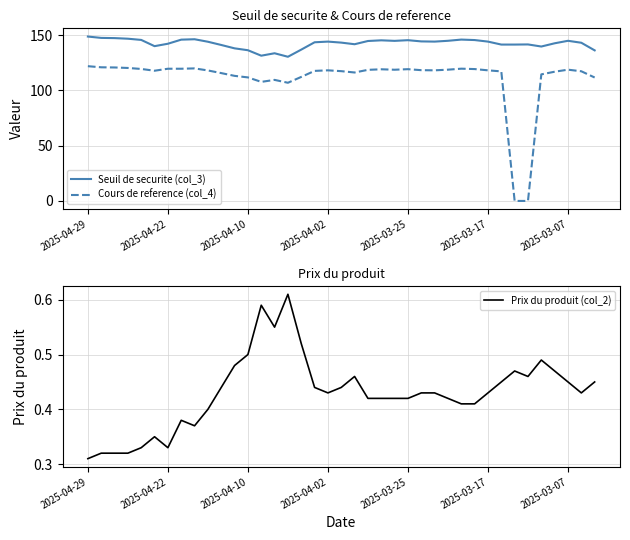

True or false: Seuil de securite (col_3) and Prix du produit (col_2) intersect in this chart.

False